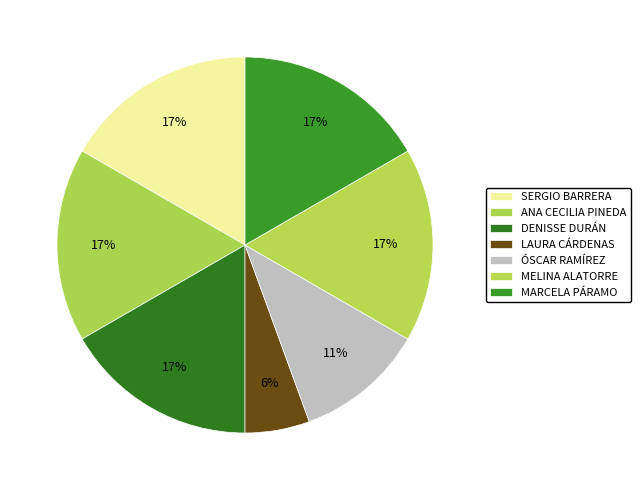

How many segments does this pie chart have?

7